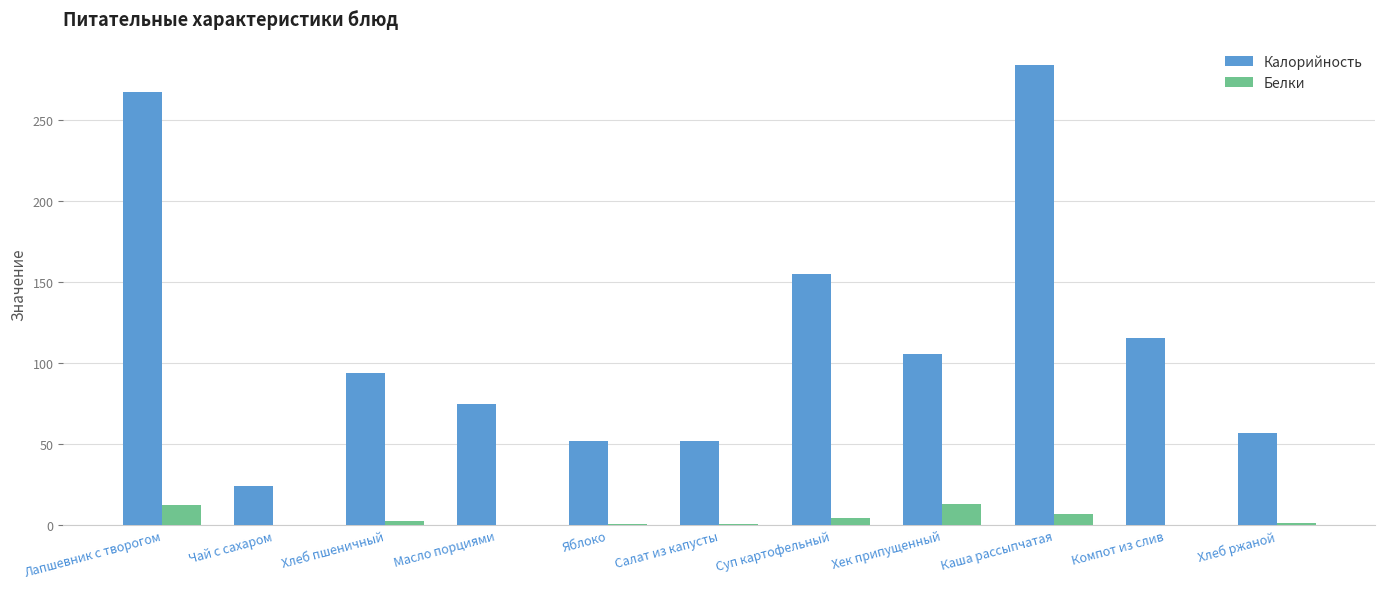

What is the maximum value shown in the chart?

284.0